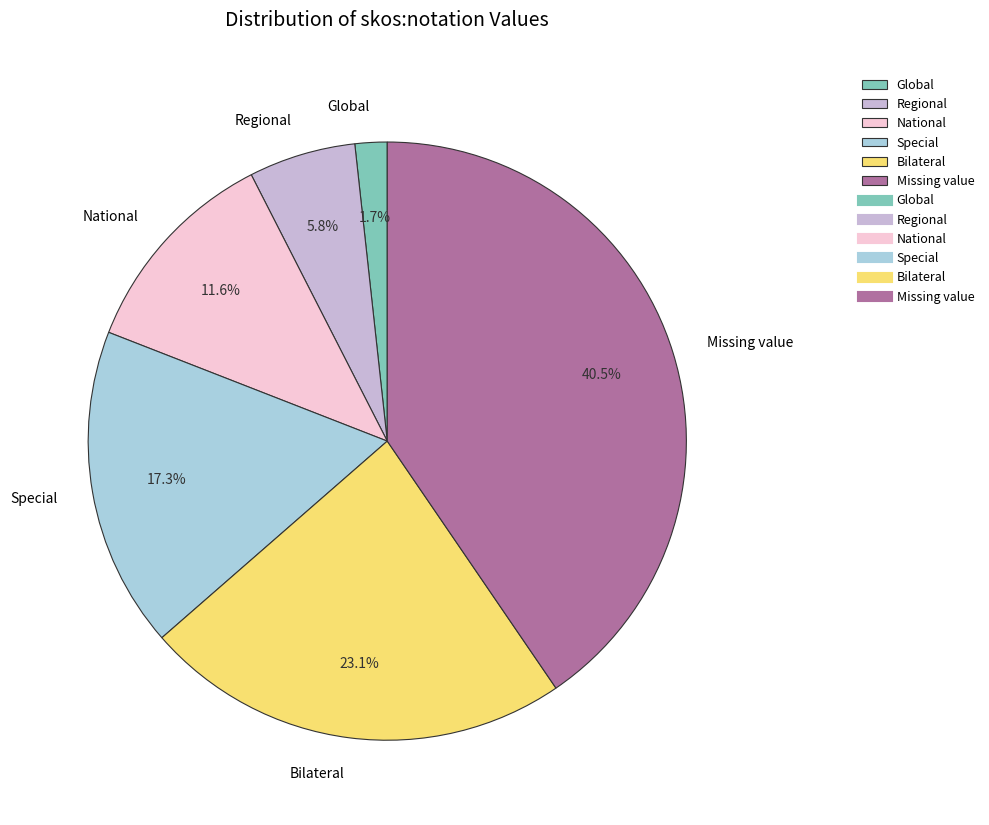

Which has a higher value, Bilateral or Special?

Bilateral